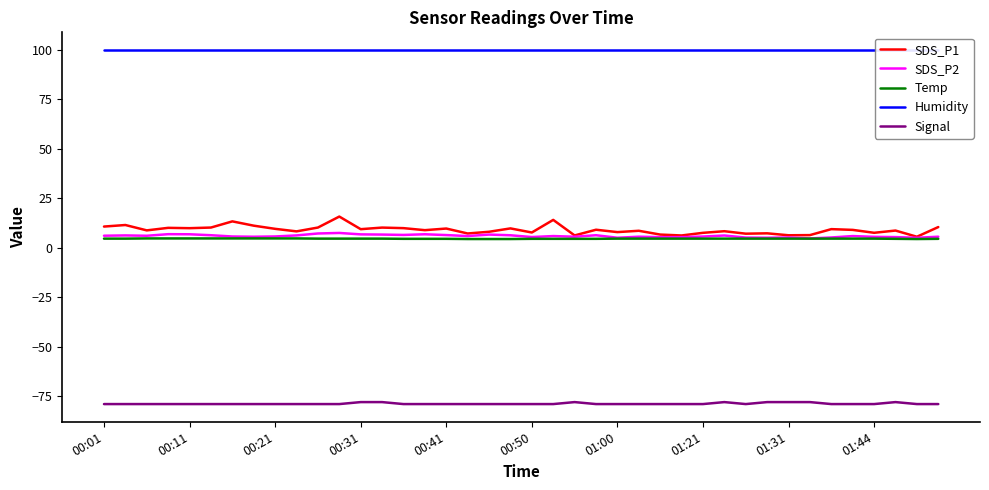

Reading left to right, list all the values displayed in this chart.

SDS_P1: 10.7	11.5	8.8	10.1	9.9	10.2	13.3	11.2	9.6	8.3	10.2	15.8	9.4	10.2	9.9	8.9	9.7	7.2	8.1	9.8	7.7	14.1	6.2	9.1	7.9	8.6	6.7	6.2	7.5	8.3	7.1	7.3	6.3	6.4	9.4	9.0	7.5	8.7	5.5	10.4
SDS_P2: 6.1	6.2	6.0	6.8	6.8	6.3	5.7	5.5	5.7	6.2	7.2	7.5	6.8	6.7	6.5	6.8	6.4	5.9	6.7	6.3	5.4	5.9	5.6	6.3	5.0	5.6	5.3	5.3	5.7	6.2	5.1	5.0	5.2	4.7	5.2	5.9	5.5	5.4	5.0	5.6
Temp: 4.6	4.6	4.7	4.7	4.7	4.7	4.7	4.7	4.7	4.7	4.6	4.6	4.6	4.6	4.5	4.5	4.5	4.4	4.4	4.4	4.5	4.5	4.5	4.5	4.6	4.6	4.6	4.6	4.6	4.6	4.6	4.6	4.6	4.6	4.6	4.6	4.6	4.5	4.4	4.5
Humidity: 99.9	99.9	99.9	99.9	99.9	99.9	99.9	99.9	99.9	99.9	99.9	99.9	99.9	99.9	99.9	99.9	99.9	99.9	99.9	99.9	99.9	99.9	99.9	99.9	99.9	99.9	99.9	99.9	99.9	99.9	99.9	99.9	99.9	99.9	99.9	99.9	99.9	99.9	99.9	99.9
Signal: -79.0	-79.0	-79.0	-79.0	-79.0	-79.0	-79.0	-79.0	-79.0	-79.0	-79.0	-79.0	-78.0	-78.0	-79.0	-79.0	-79.0	-79.0	-79.0	-79.0	-79.0	-79.0	-78.0	-79.0	-79.0	-79.0	-79.0	-79.0	-79.0	-78.0	-79.0	-78.0	-78.0	-78.0	-79.0	-79.0	-79.0	-78.0	-79.0	-79.0